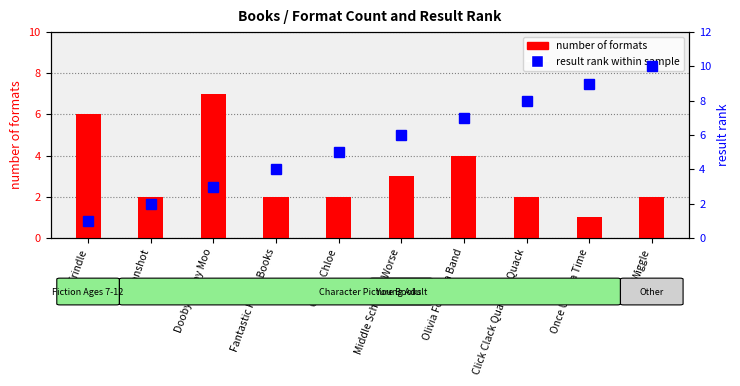

List the series in order of their peak value, lowest first.

number of formats, result rank